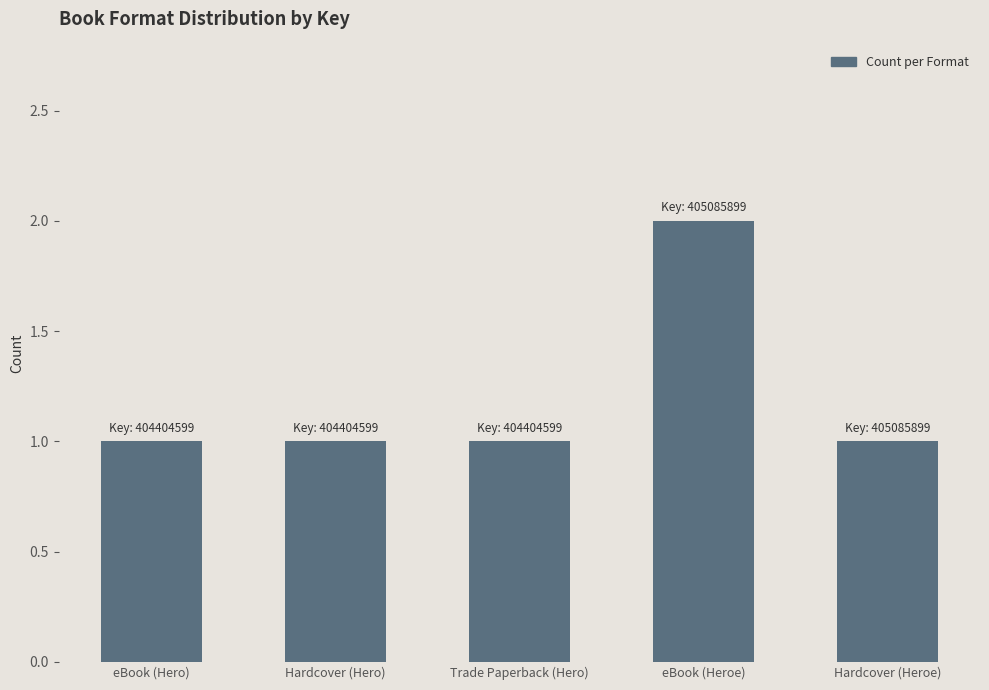

What is the smallest value displayed?

1